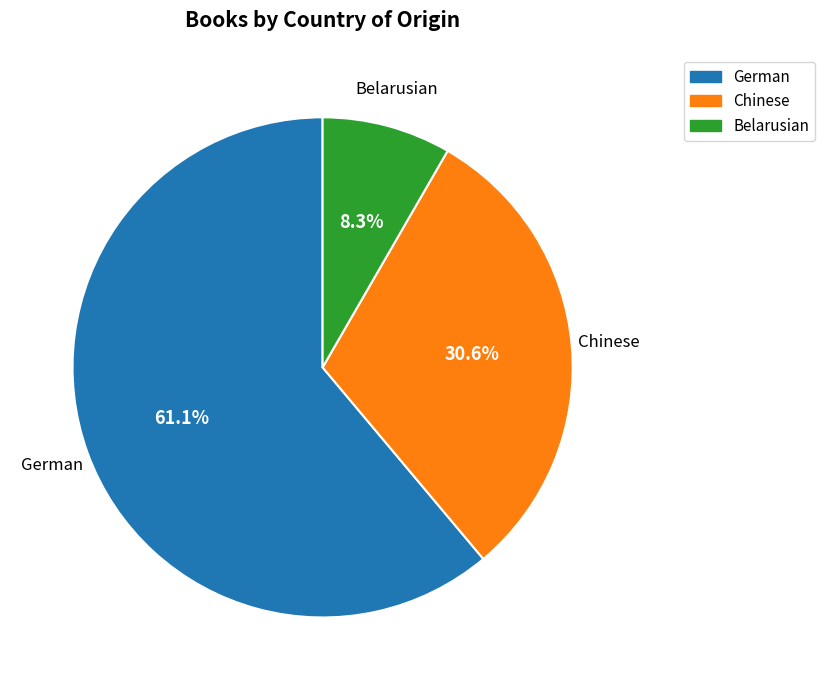

Does Chinese account for over 50% of the chart?

No